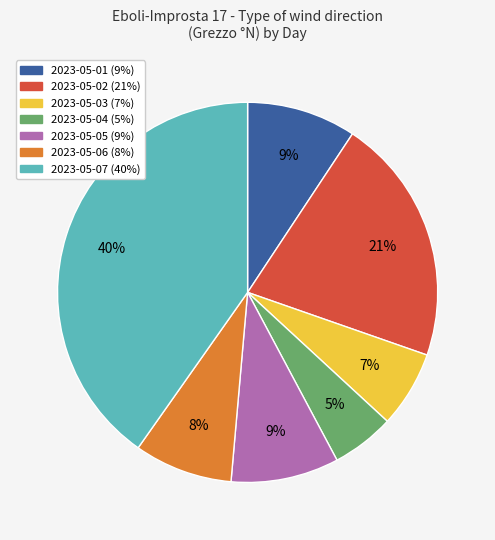

Approximately how many times larger is the value at 2023-05-06 compared to 2023-05-05?

0.9